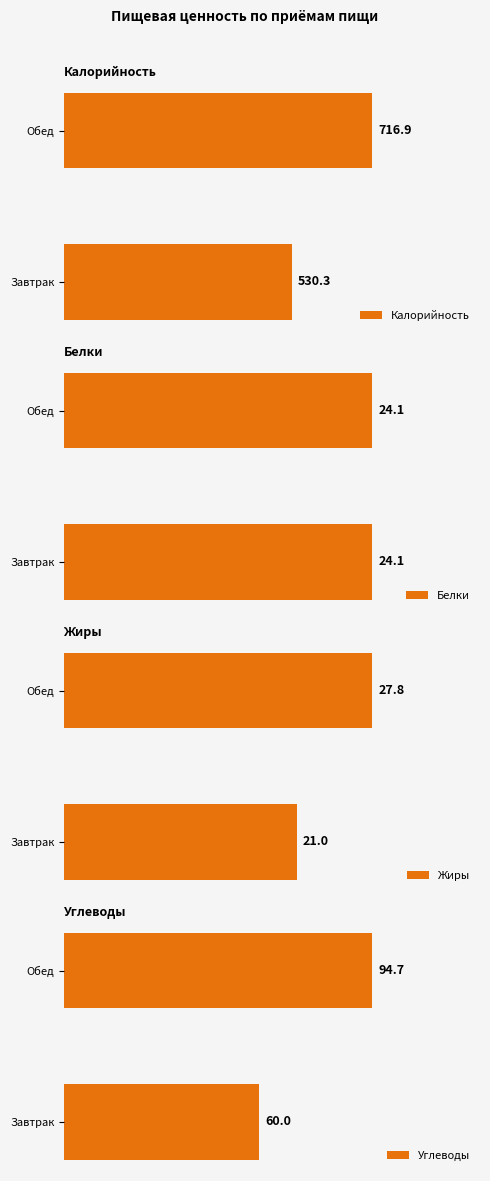

What is the average value of the Углеводы series?

77.3